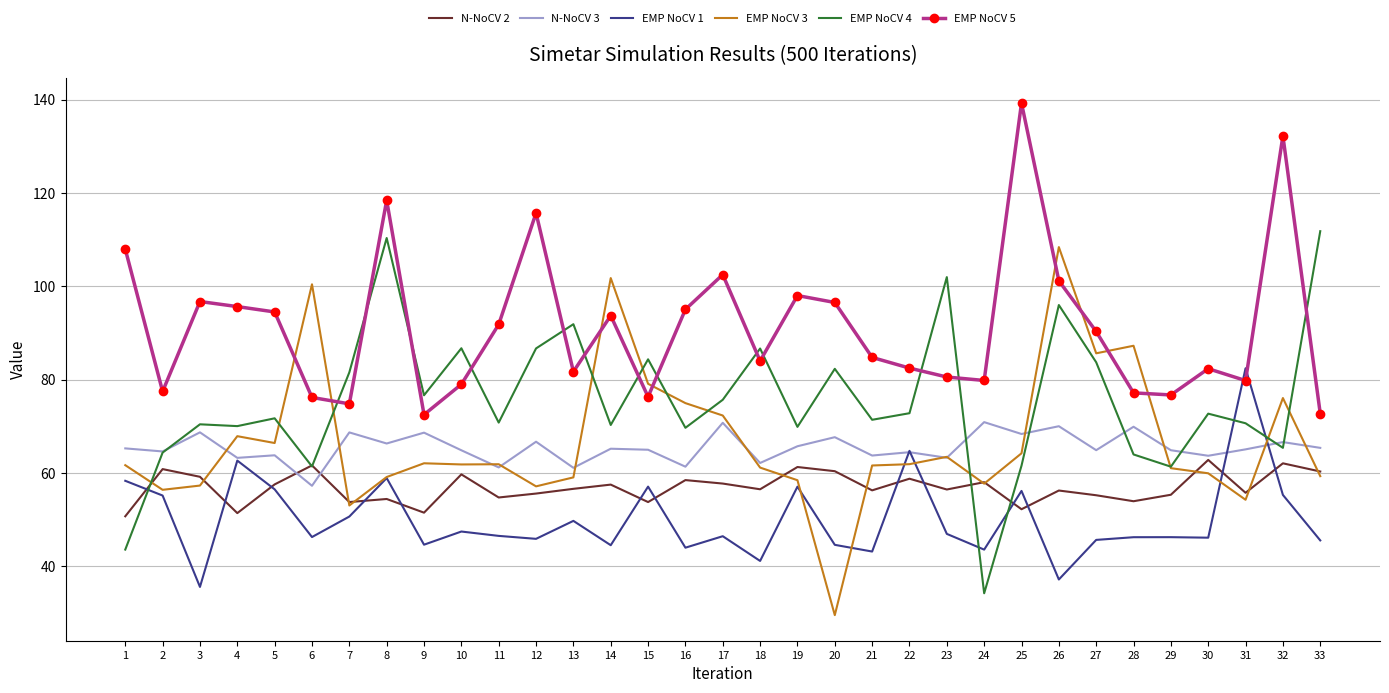

True or false: N-NoCV 2 and EMP NoCV 5 cross at least once.

False